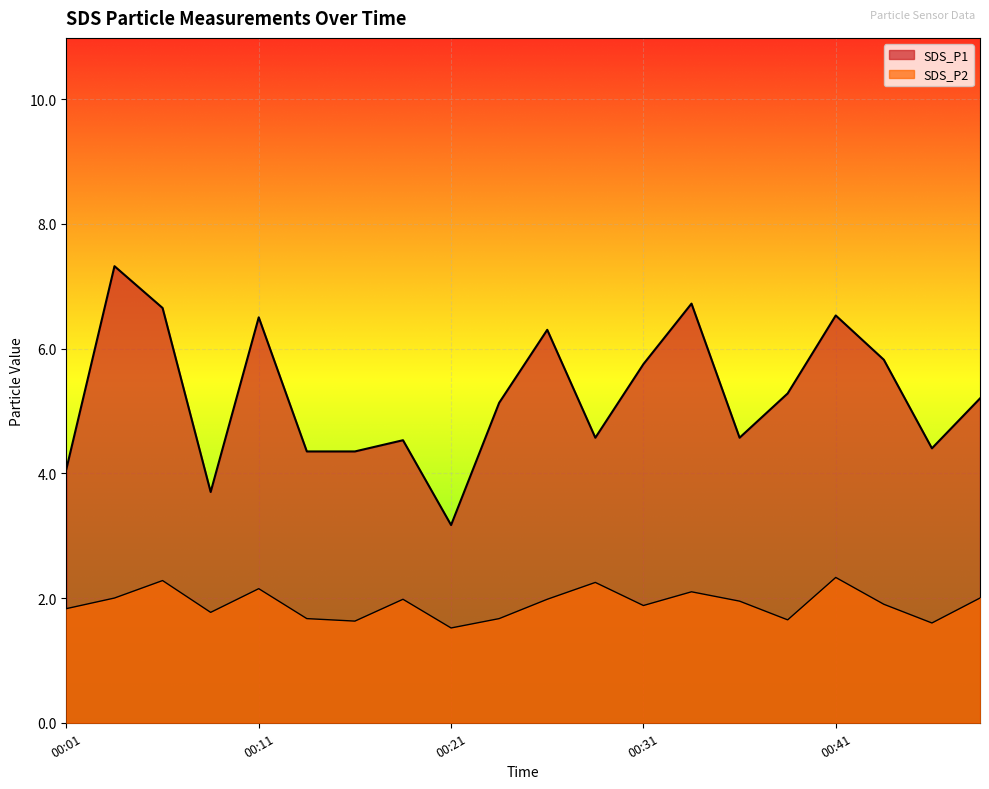

What is the sum of all SDS_P2 values?

38.1